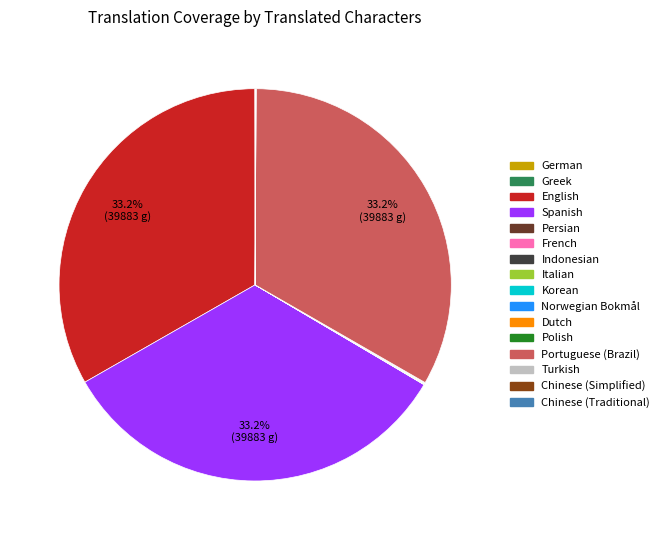

Is Portuguese (Brazil) the majority of the pie?

No